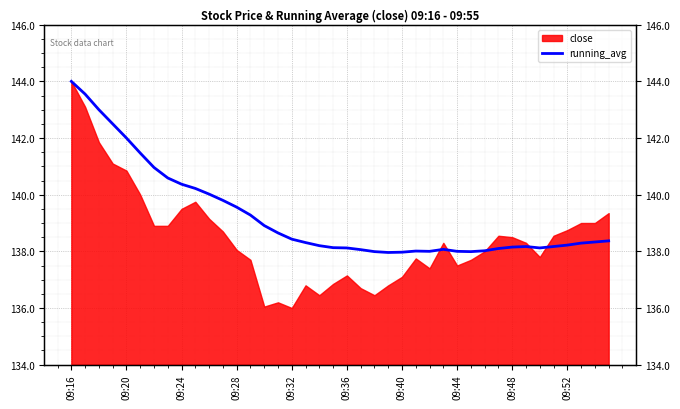

How many points are lower than both their immediate neighbors (excluding endpoints)?

4